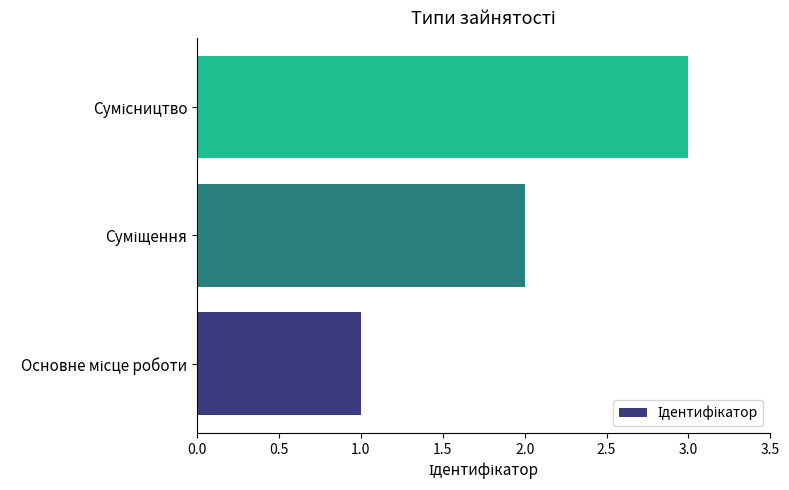

What is the minimum value shown in the chart?

1